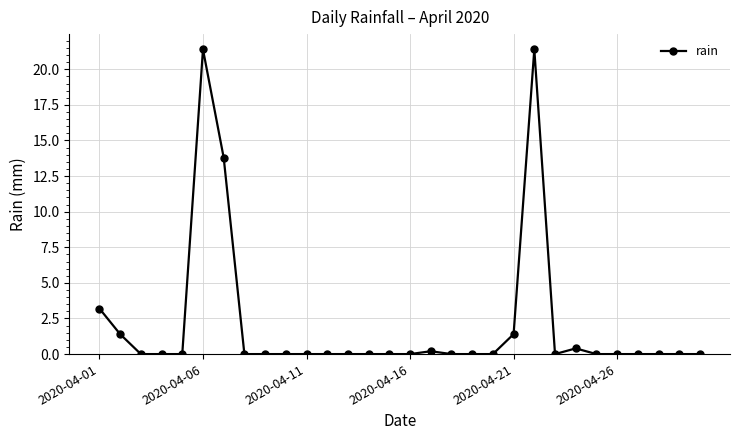

What is the maximum value shown in the chart?

21.4